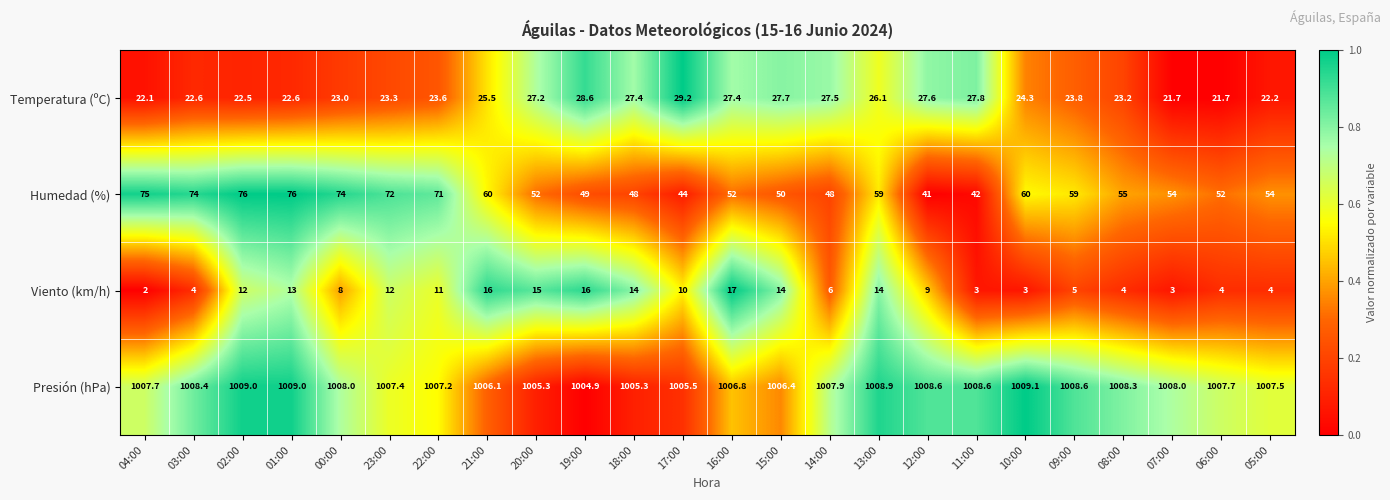

What is the sum of the Presión (hPa) values at 01:00 and 06:00?

2016.7